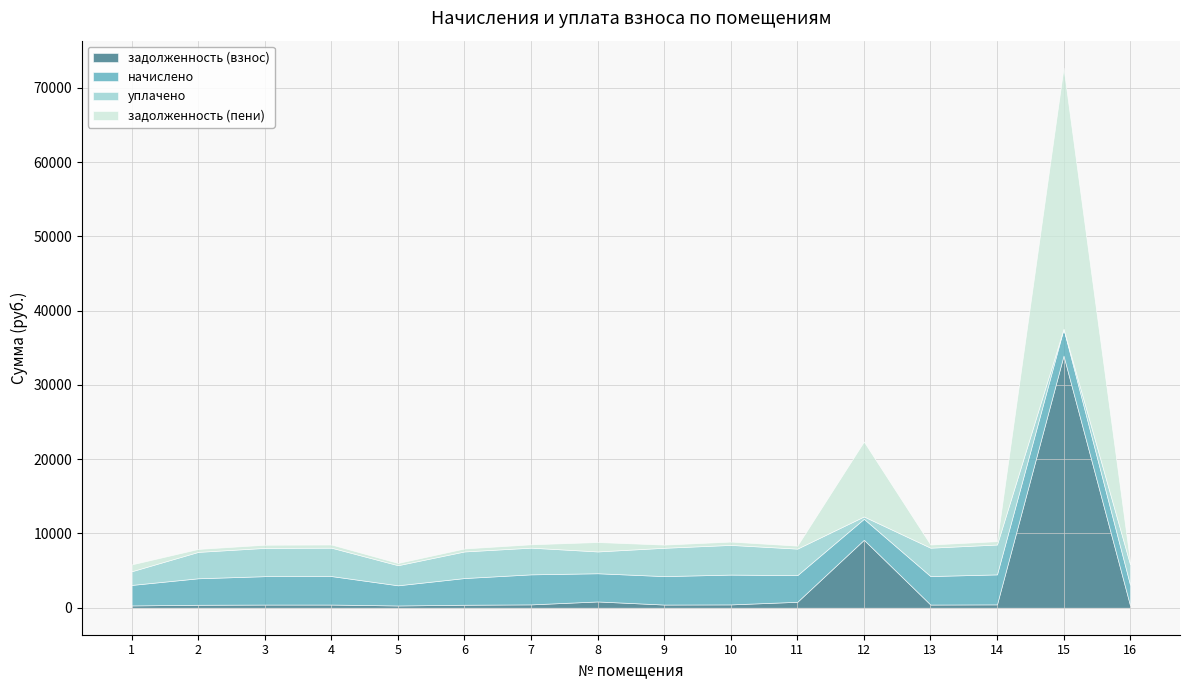

What is the total value across all series at 6?

7979.4